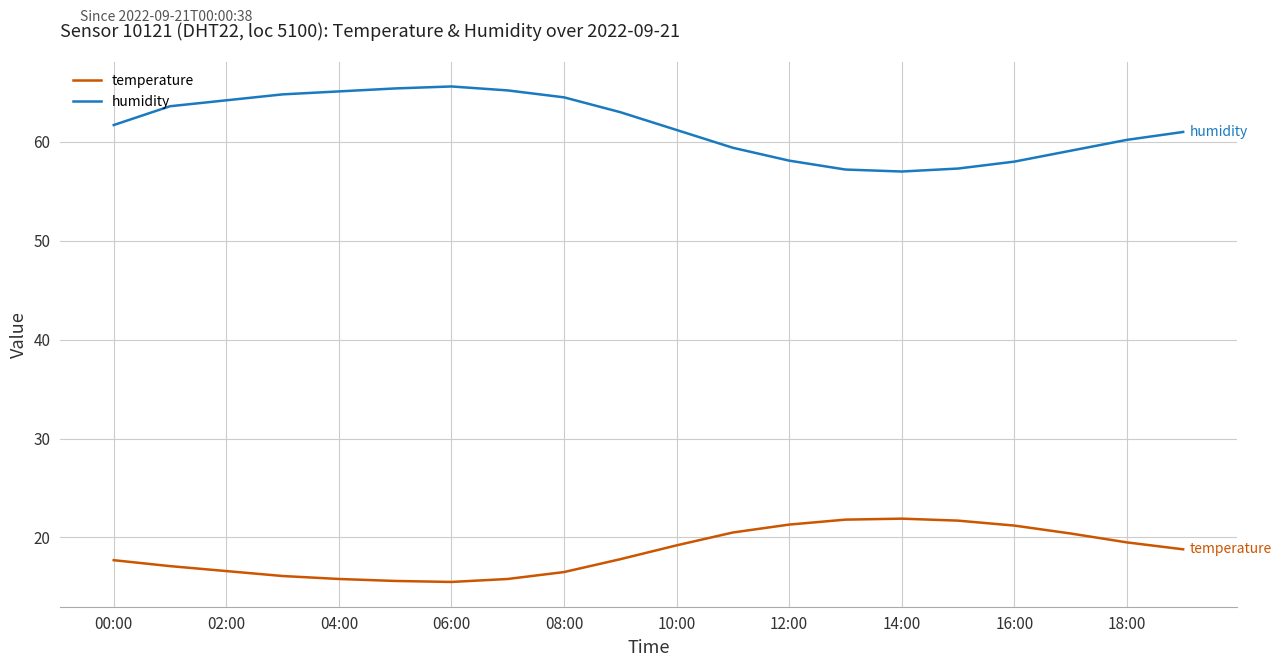

Rank the series by their maximum value, from lowest to highest.

temperature, humidity